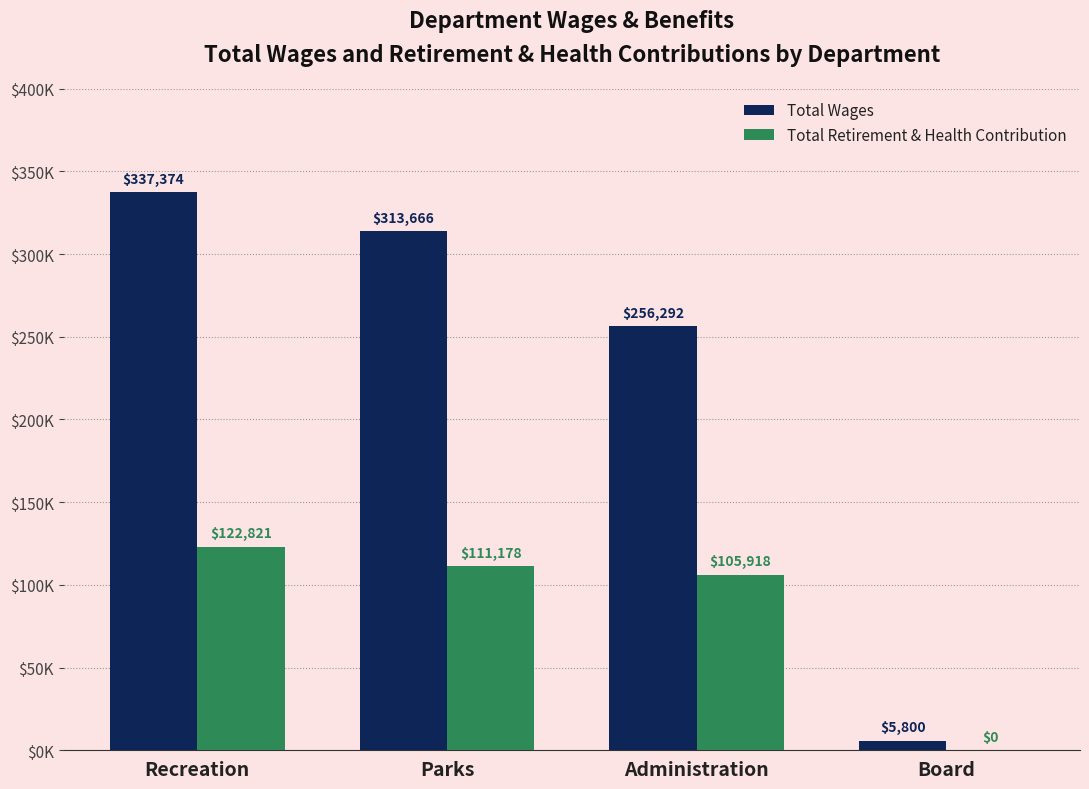

What is the difference between the maximum and minimum values in the Total Retirement & Health Contribution series?

122821